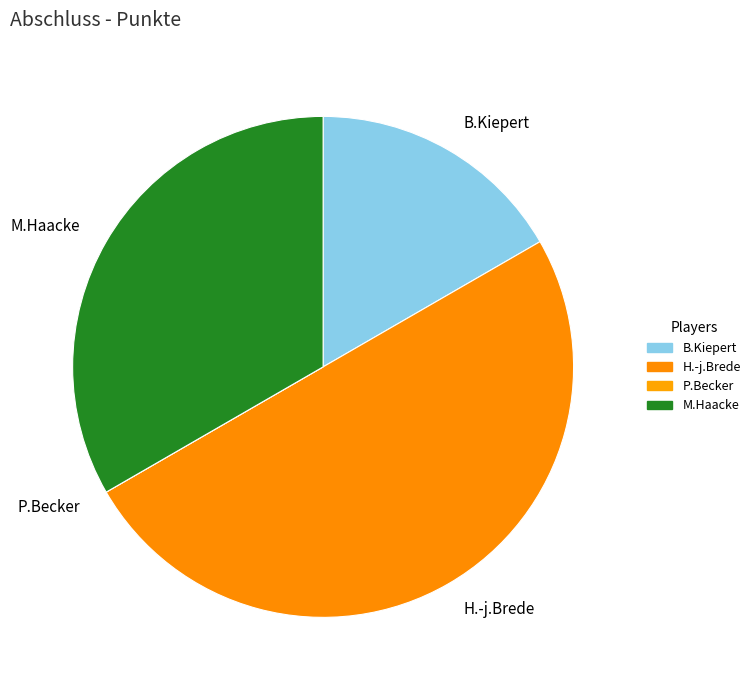

Combined, do B.Kiepert and H.-j.Brede account for over 50%?

Yes